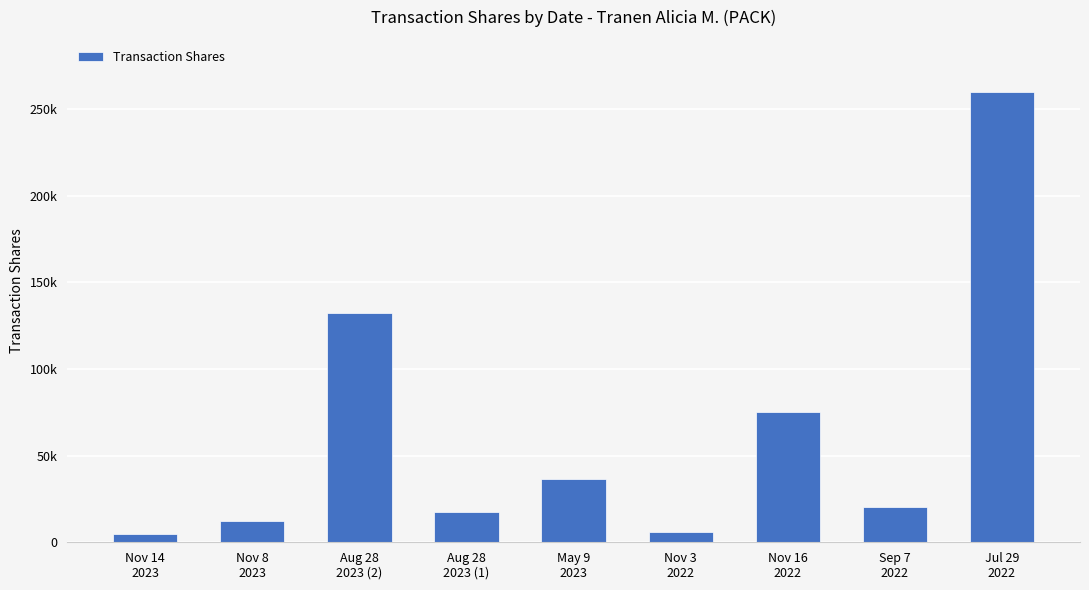

Which category has the highest value across all series?

Jul 29
2022